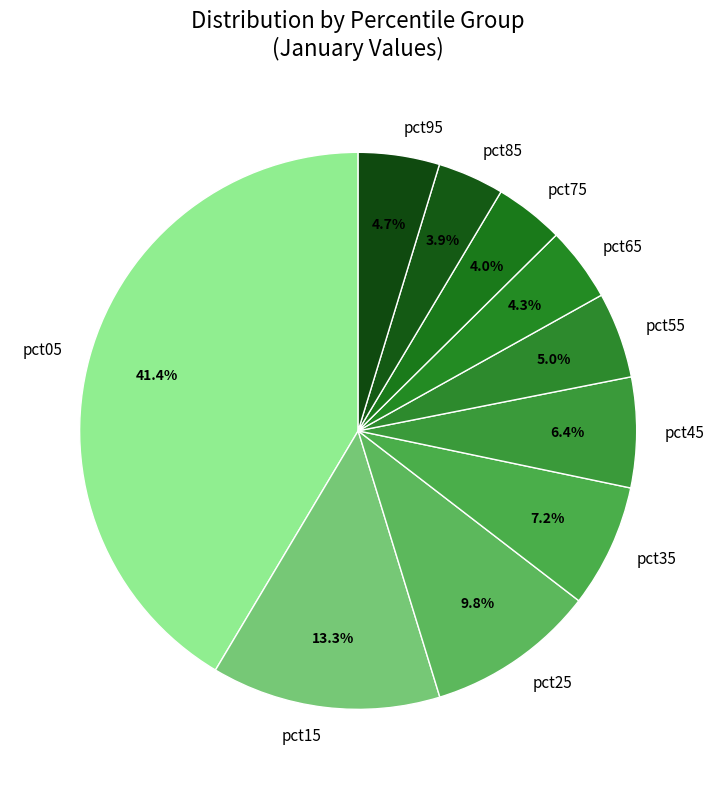

To the nearest percent, what percentage of the pie is pct25?

10%